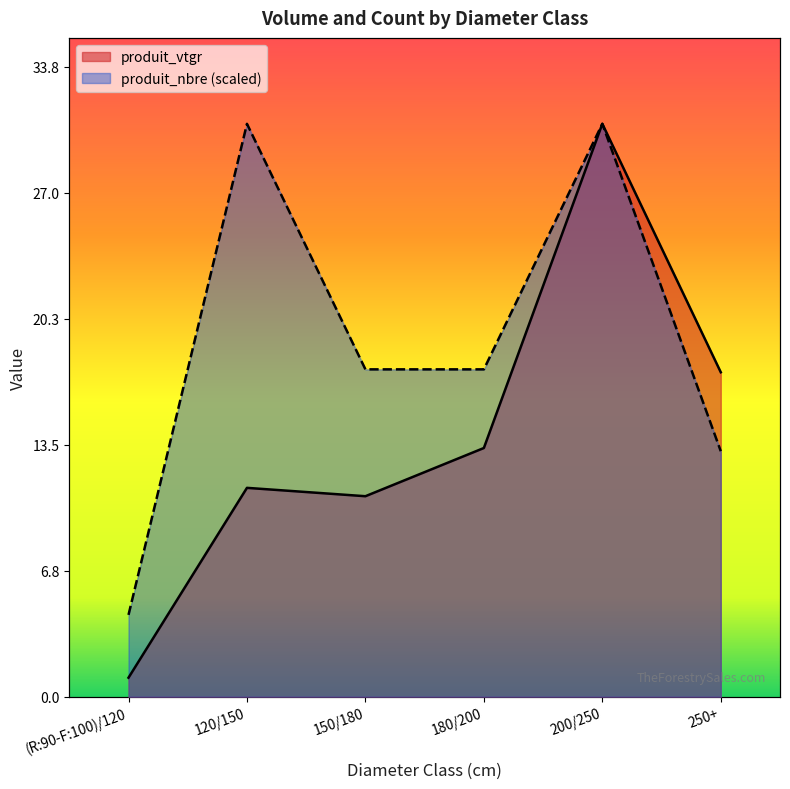

What is the difference between the produit_vtgr values at (R:90-F:100)/120 and 180/200?

12.3